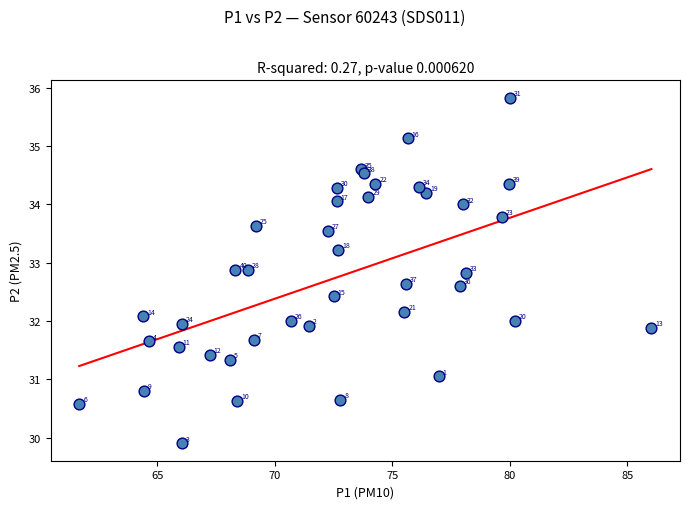

What Y value in the scatter plot is closest to 32?

32.0